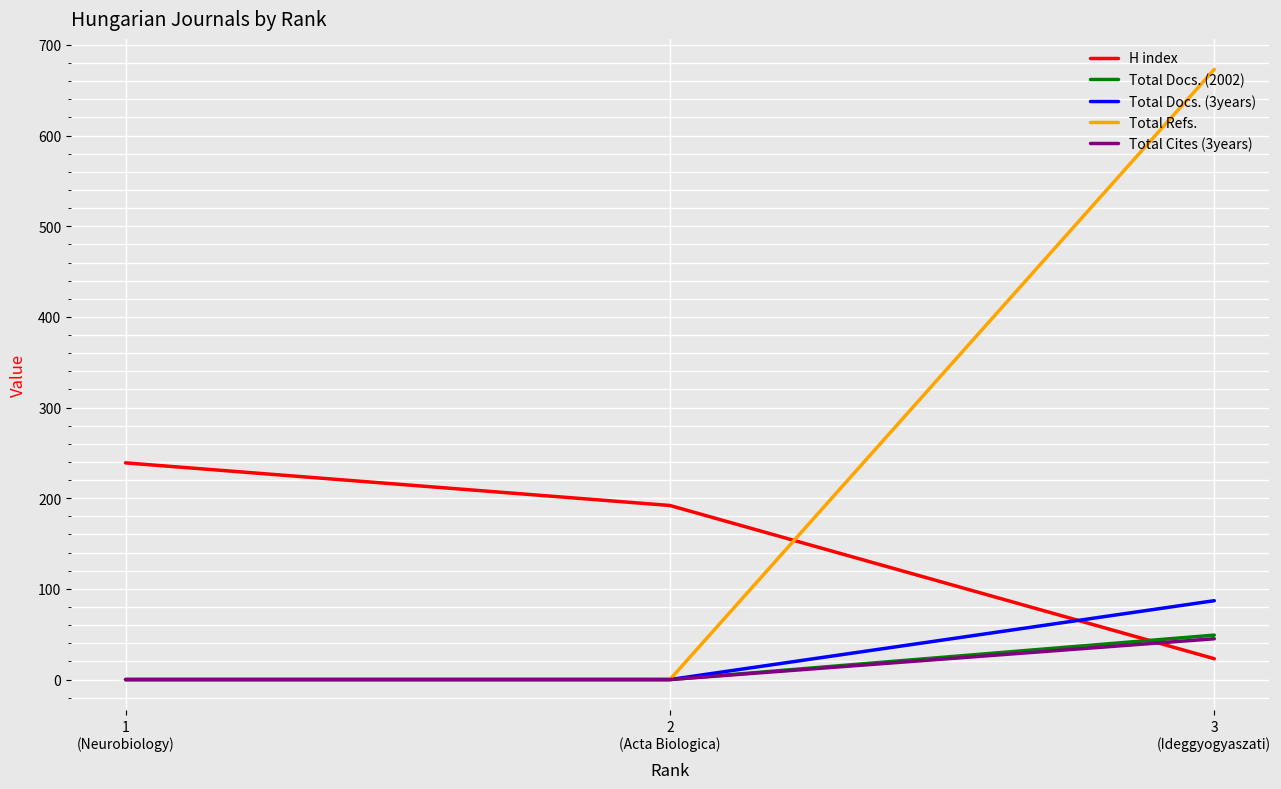

True or false: Total Cites (3years) has a value of 0 at 2
(Acta Biologica).

True